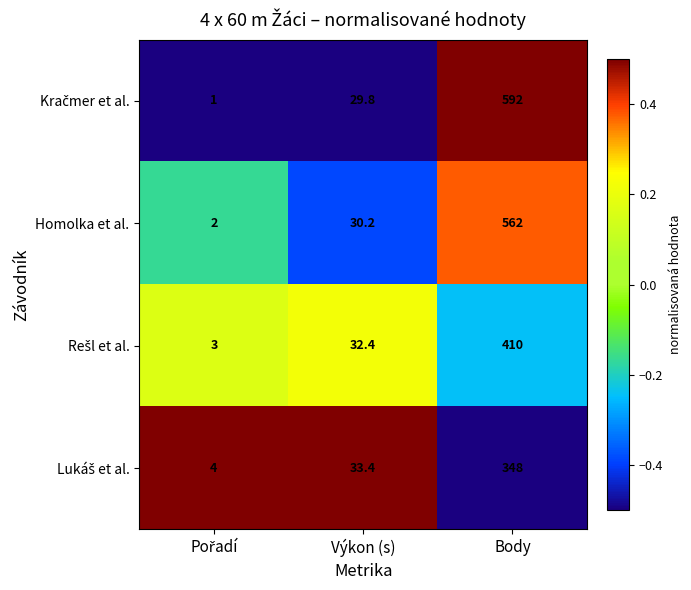

How many distinct data groups are displayed?

4